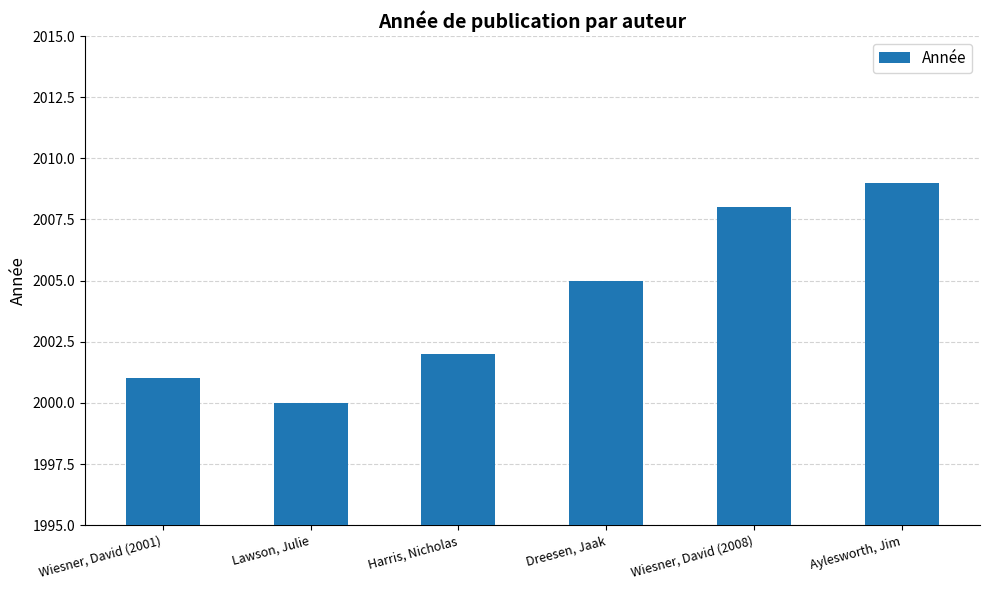

What value does the data have at Harris, Nicholas?

2002